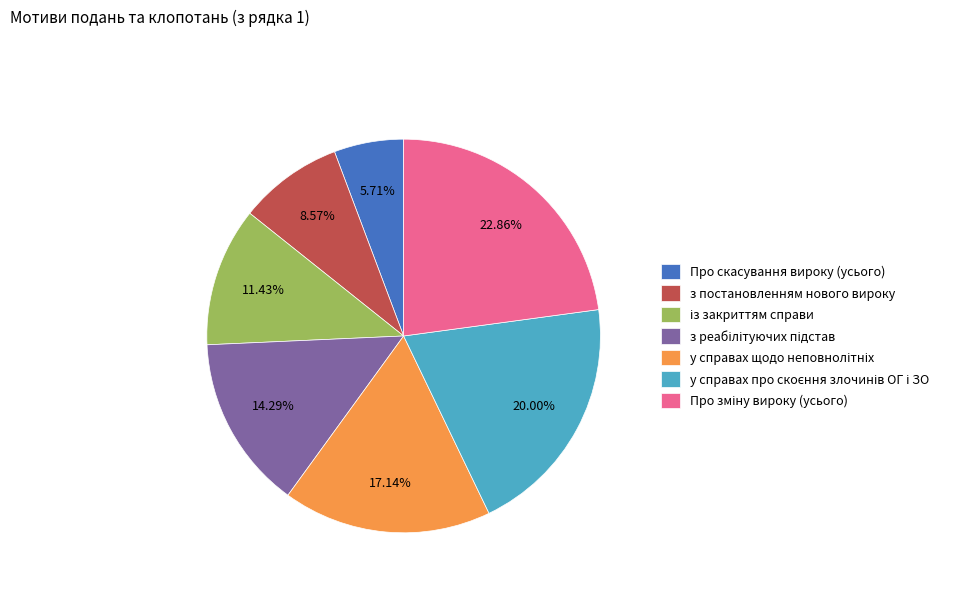

Does з постановленням нового вироку represent more than half of the total?

No